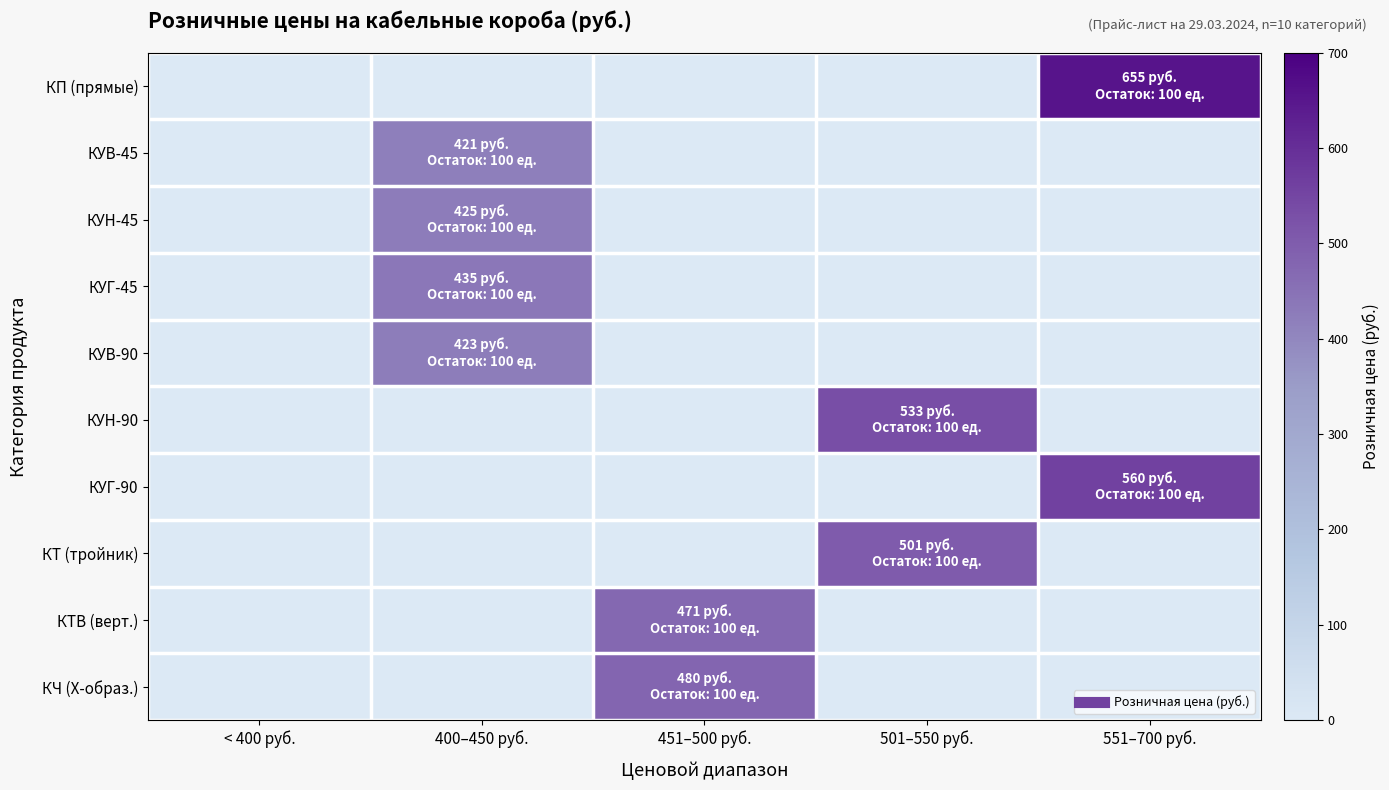

Reading left to right, what are all the values shown in this chart?

КП (прямые): < 400 руб.=0	400–450 руб.=0	451–500 руб.=0	501–550 руб.=0	551–700 руб.=655
КУВ-45: < 400 руб.=0	400–450 руб.=421	451–500 руб.=0	501–550 руб.=0	551–700 руб.=0
КУН-45: < 400 руб.=0	400–450 руб.=425	451–500 руб.=0	501–550 руб.=0	551–700 руб.=0
КУГ-45: < 400 руб.=0	400–450 руб.=435	451–500 руб.=0	501–550 руб.=0	551–700 руб.=0
КУВ-90: < 400 руб.=0	400–450 руб.=423	451–500 руб.=0	501–550 руб.=0	551–700 руб.=0
КУН-90: < 400 руб.=0	400–450 руб.=0	451–500 руб.=0	501–550 руб.=533	551–700 руб.=0
КУГ-90: < 400 руб.=0	400–450 руб.=0	451–500 руб.=0	501–550 руб.=0	551–700 руб.=560
КТ (тройник): < 400 руб.=0	400–450 руб.=0	451–500 руб.=0	501–550 руб.=501	551–700 руб.=0
КТВ (верт.): < 400 руб.=0	400–450 руб.=0	451–500 руб.=471	501–550 руб.=0	551–700 руб.=0
КЧ (Х-образ.): < 400 руб.=0	400–450 руб.=0	451–500 руб.=480	501–550 руб.=0	551–700 руб.=0